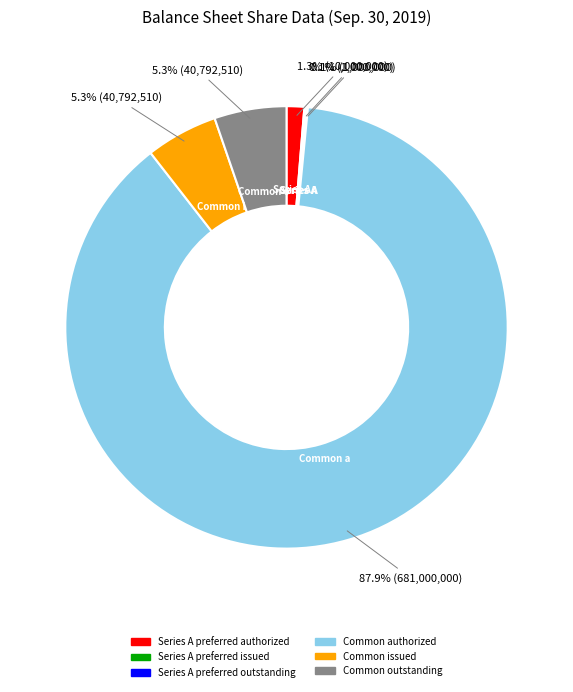

Does any single category account for the majority?

Yes